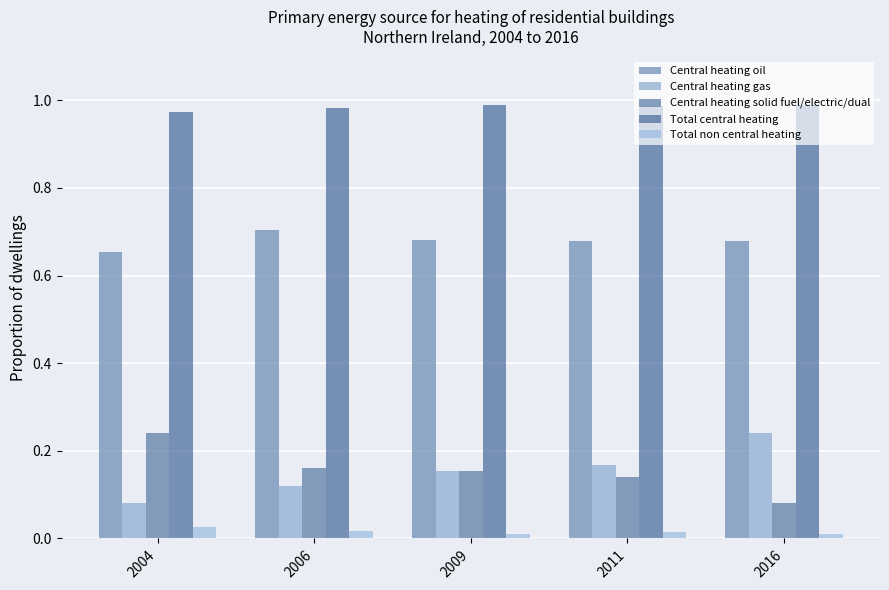

What is the difference between the second highest and minimum values in the Central heating solid fuel/electric/dual series?

0.1